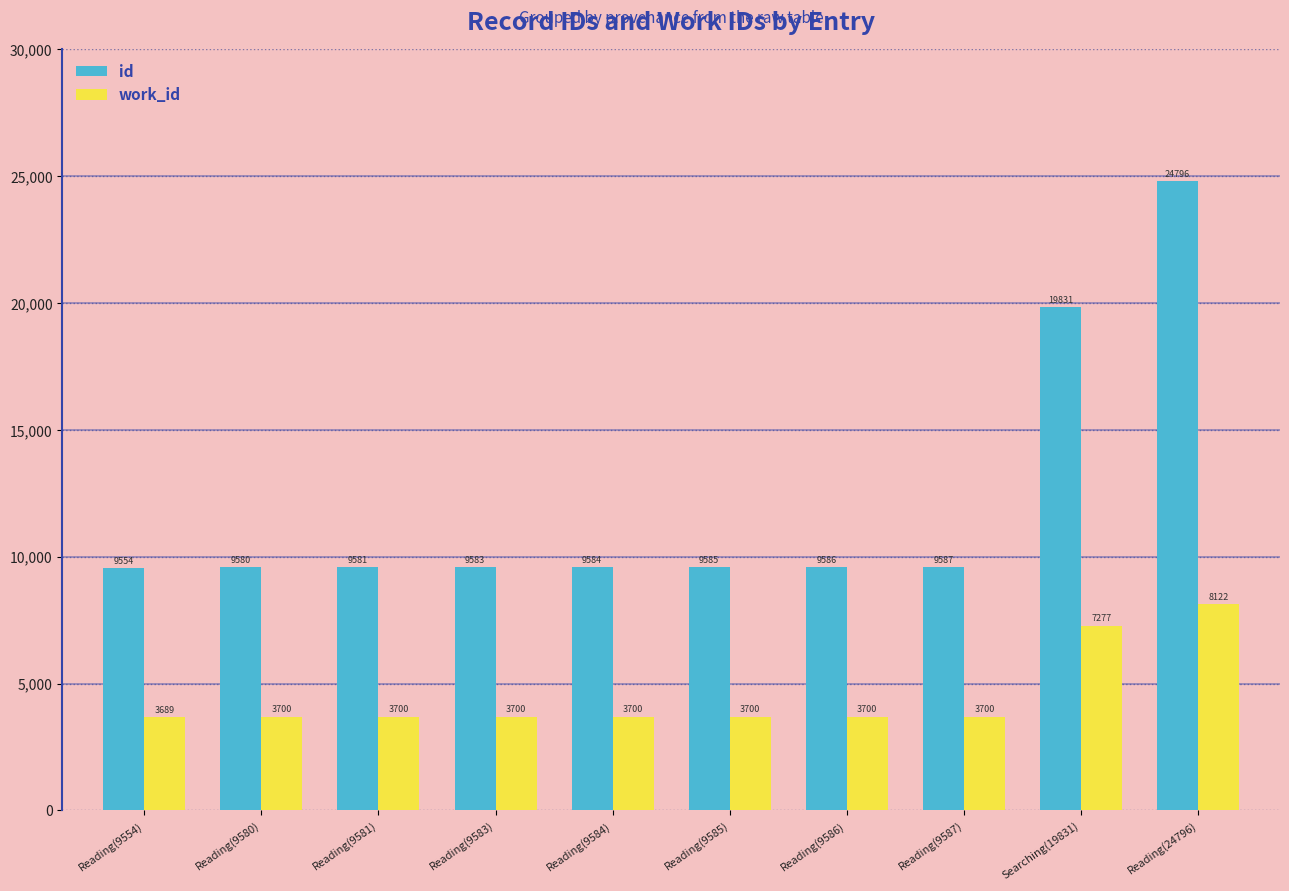

Which series has the largest total across all categories?

id